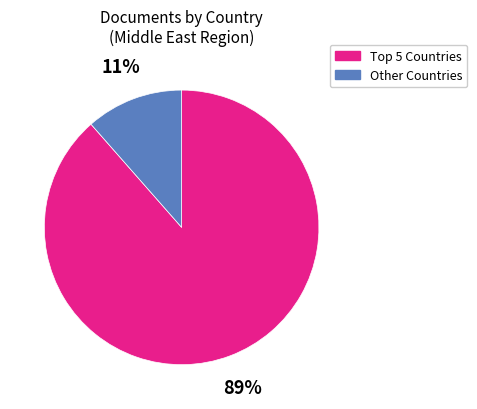

To the nearest percent, what is the average slice percentage?

50%